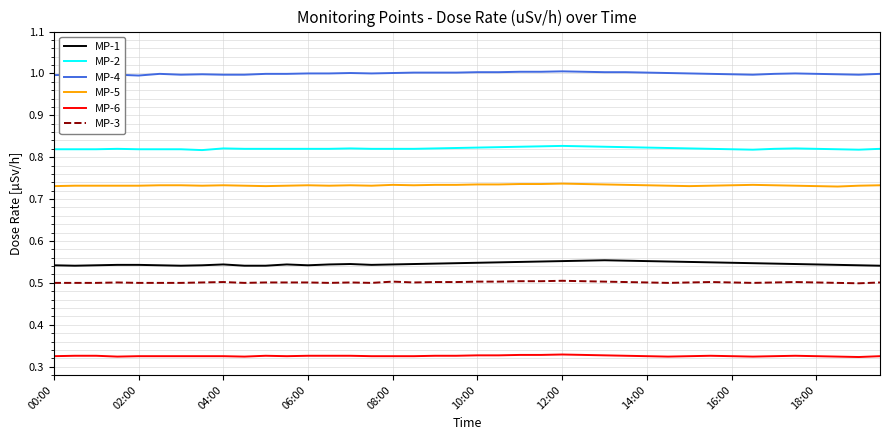

At how many categories does at least one series exceed 0?

40